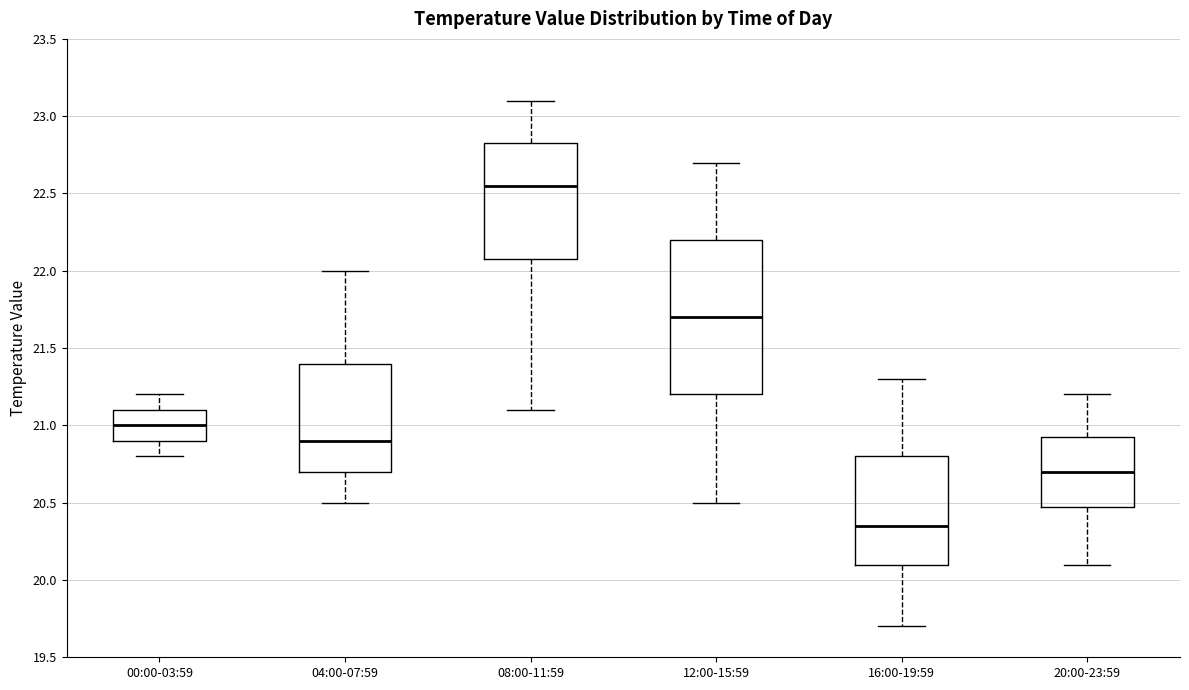

Where does the lower whisker of the box for 20:00-23:59 end on the y-axis? The values are not printed on the chart, so give them approximately, as read against the axis.

20.10